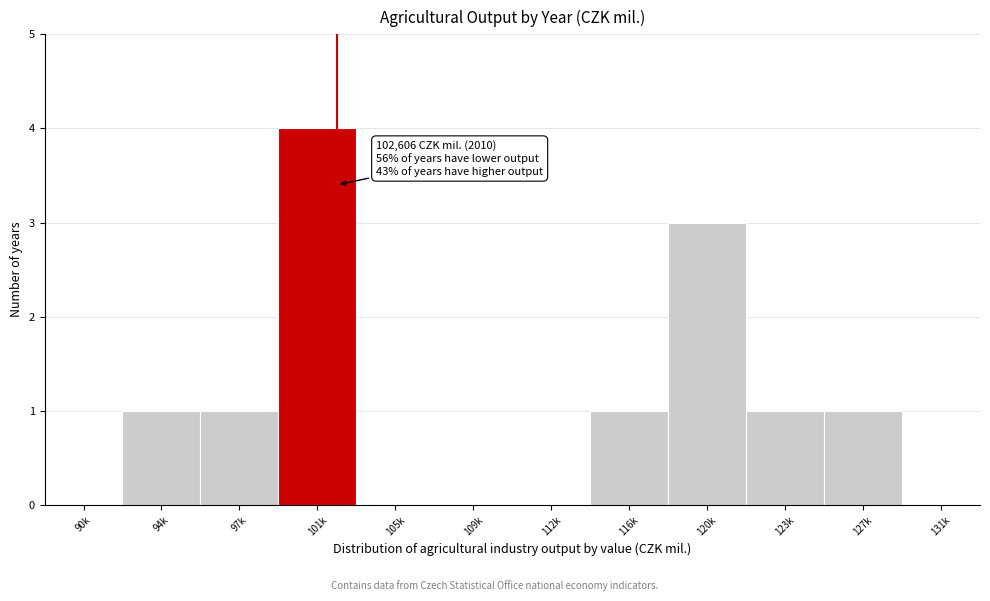

Reading left to right, list all the values displayed in this chart.

90k=0	94k=1	97k=1	101k=4	105k=0	109k=0	112k=0	116k=1	120k=3	123k=1	127k=1	131k=0